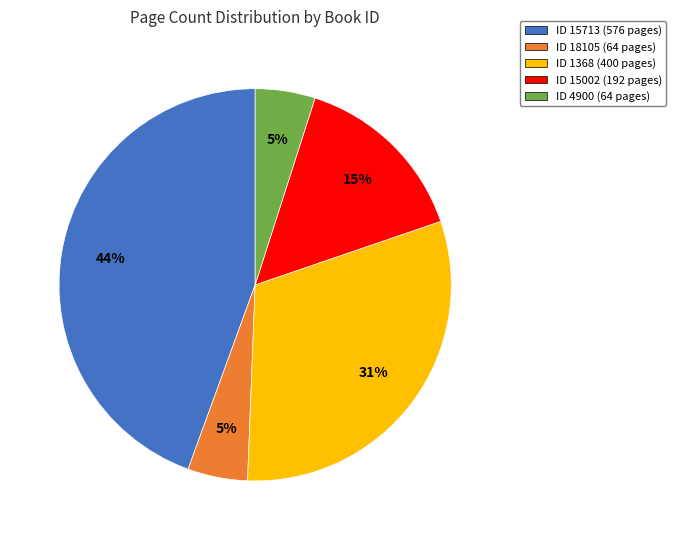

Does any single category account for the majority?

No